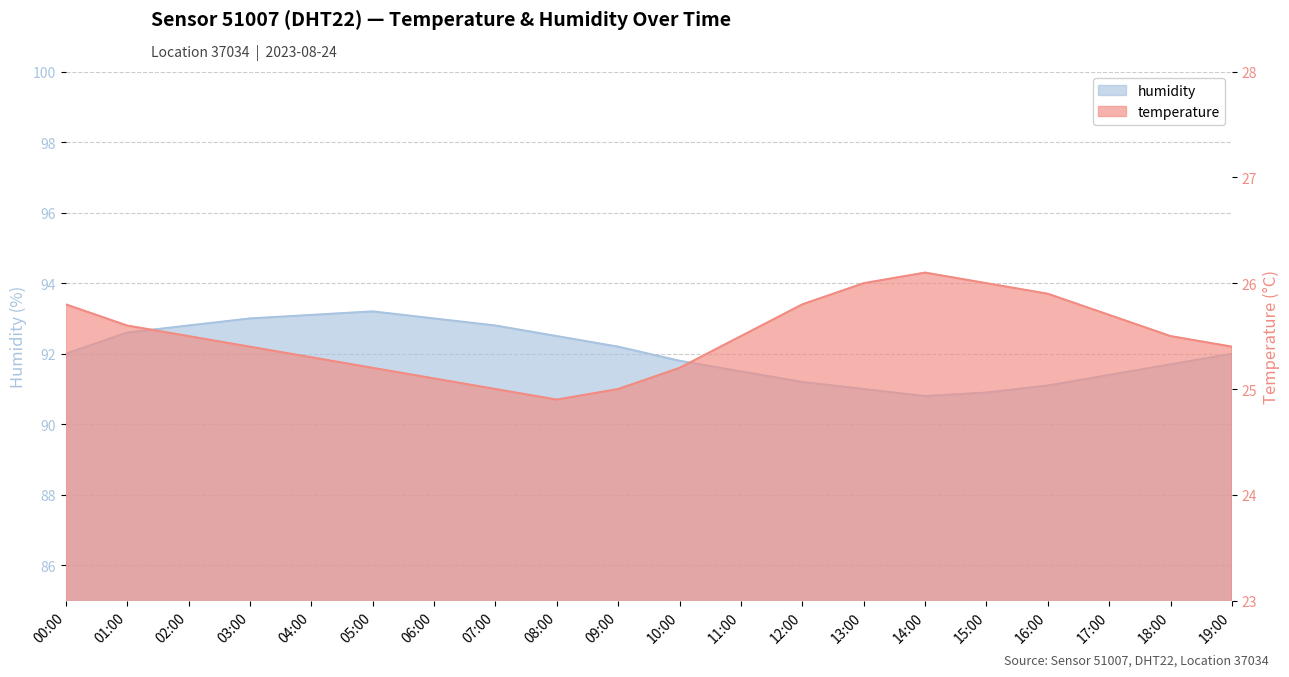

Which series has the widest spread of values?

humidity